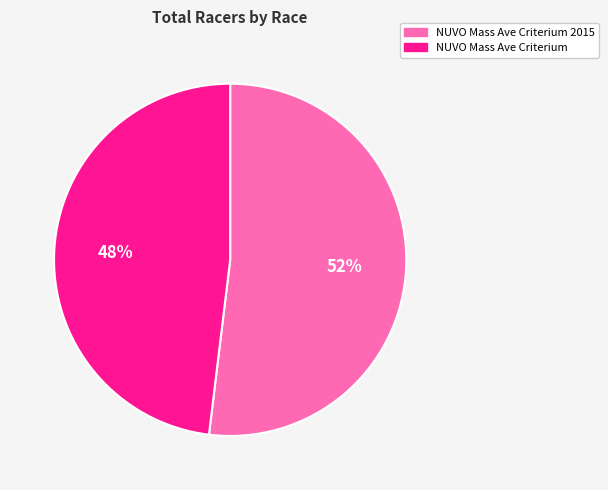

Count the number of slices in the pie.

2